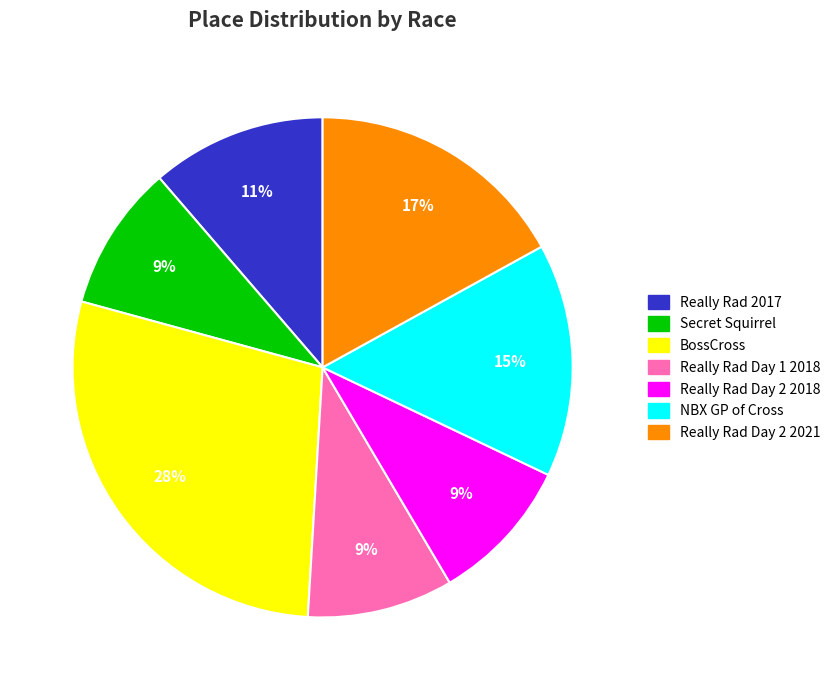

Count the number of slices in the pie.

7